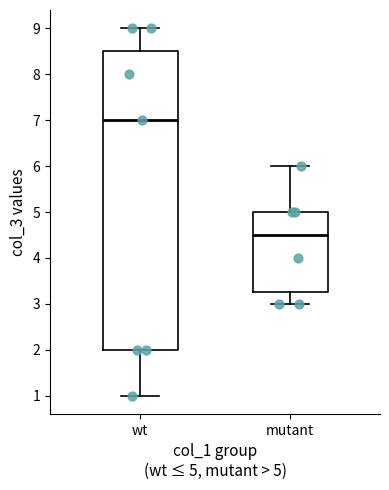

Comparing the boxes themselves (not the whiskers), which one is the tallest?

wt